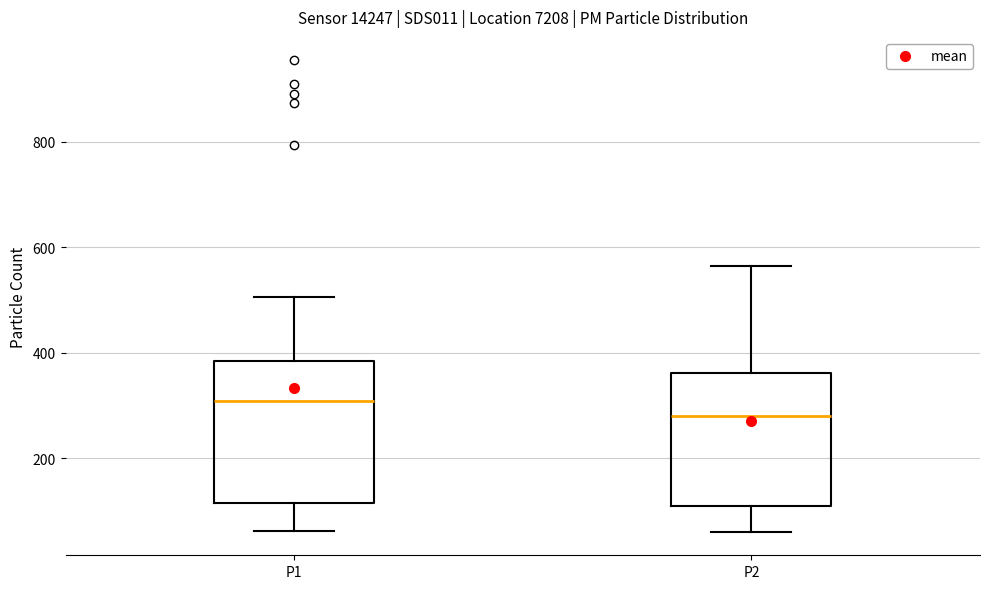

Reading left to right, read every box against the y-axis: the position of its median line, the range the box covers, and the ends of its whiskers. The values are not printed on the chart, so give them approximately, as read against the axis.

P1: median 300, box 120 to 380, whiskers 60 to 500
P2: median 280, box 100 to 360, whiskers 60 to 560